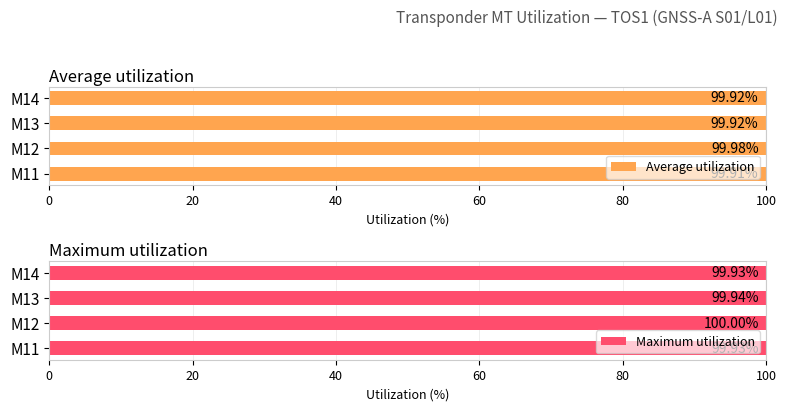

Which series has the largest total across all categories?

Maximum utilization